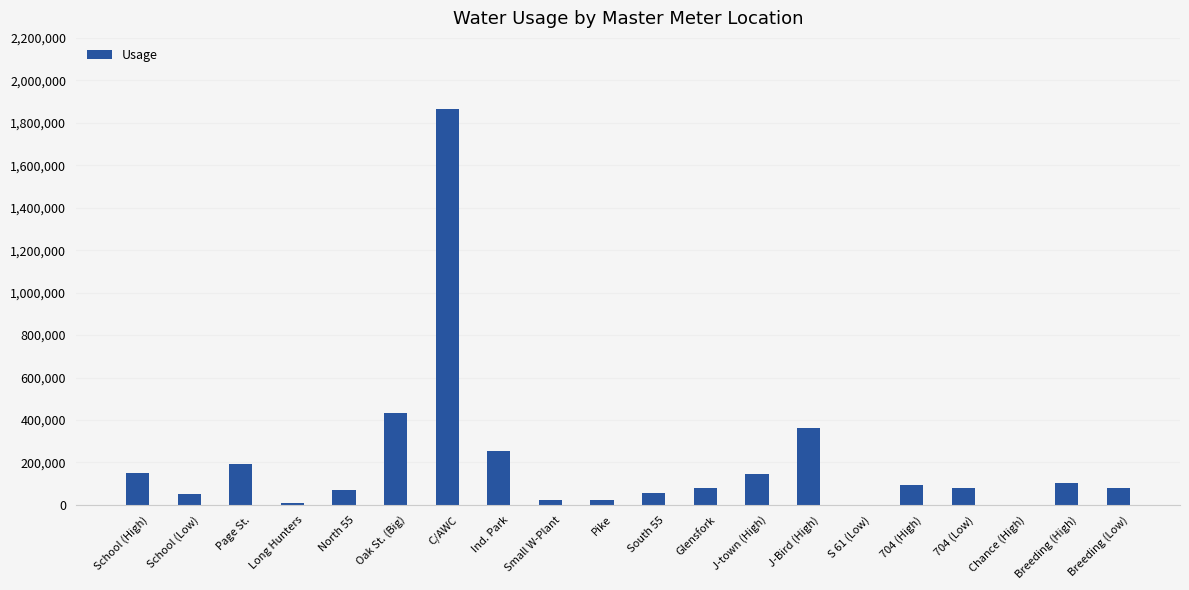

Where is the data nearest to the value 932000?

Oak St. (Big)